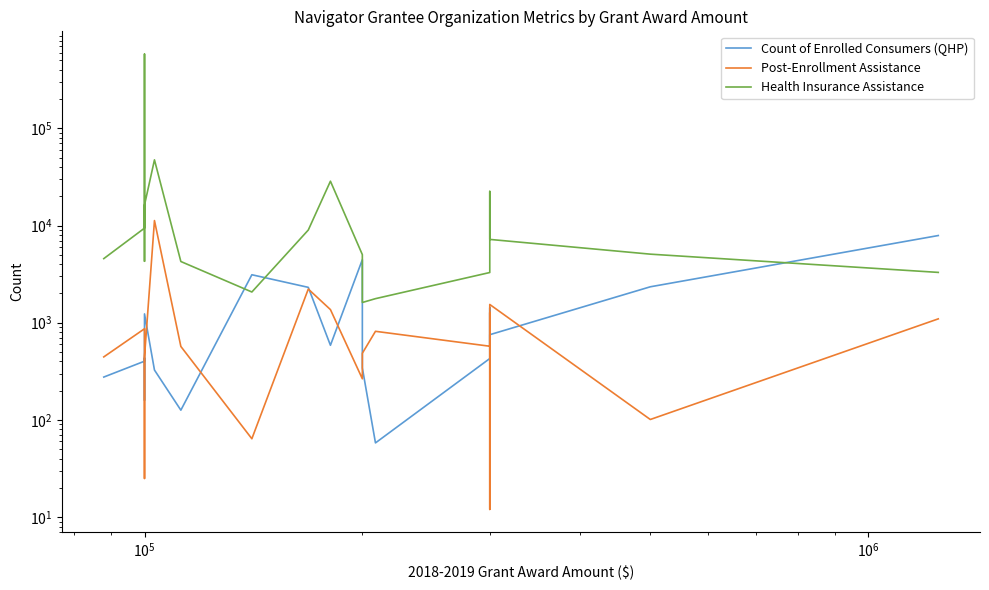

At which category does Health Insurance Assistance reach its first local peak?

$\mathdefault{10^{5}}$